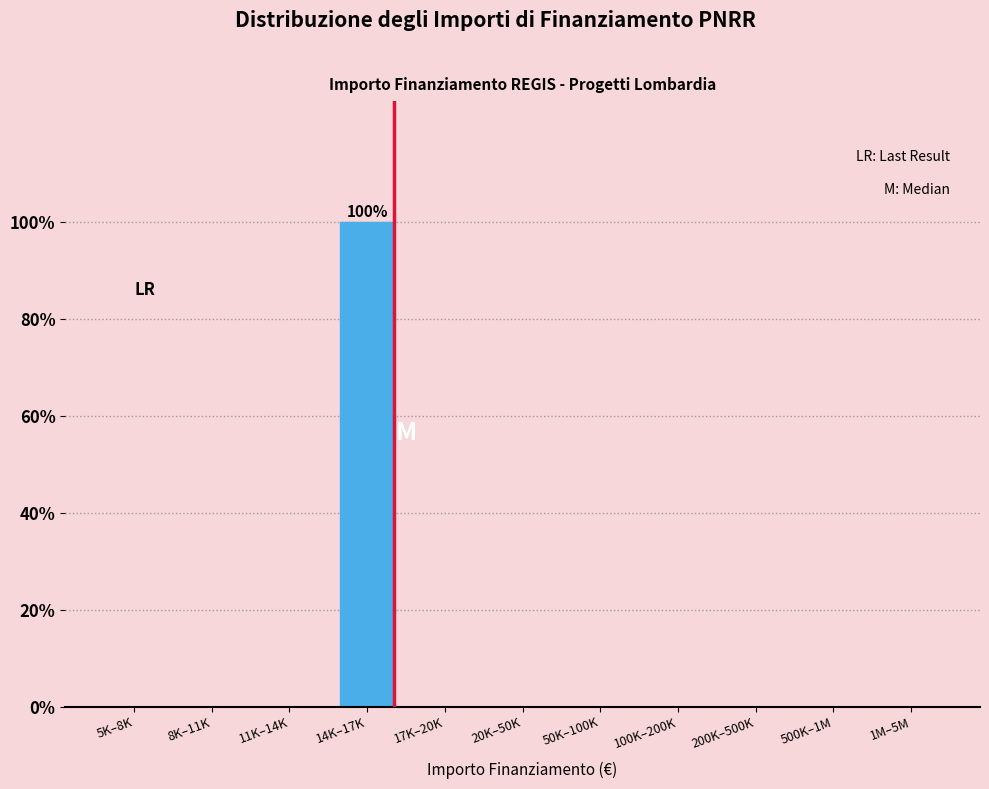

Reading left to right, extract all data points from this chart.

5K–8K=0	8K–11K=0	11K–14K=0	14K–17K=100	17K–20K=0	20K–50K=0	50K–100K=0	100K–200K=0	200K–500K=0	500K–1M=0	1M–5M=0